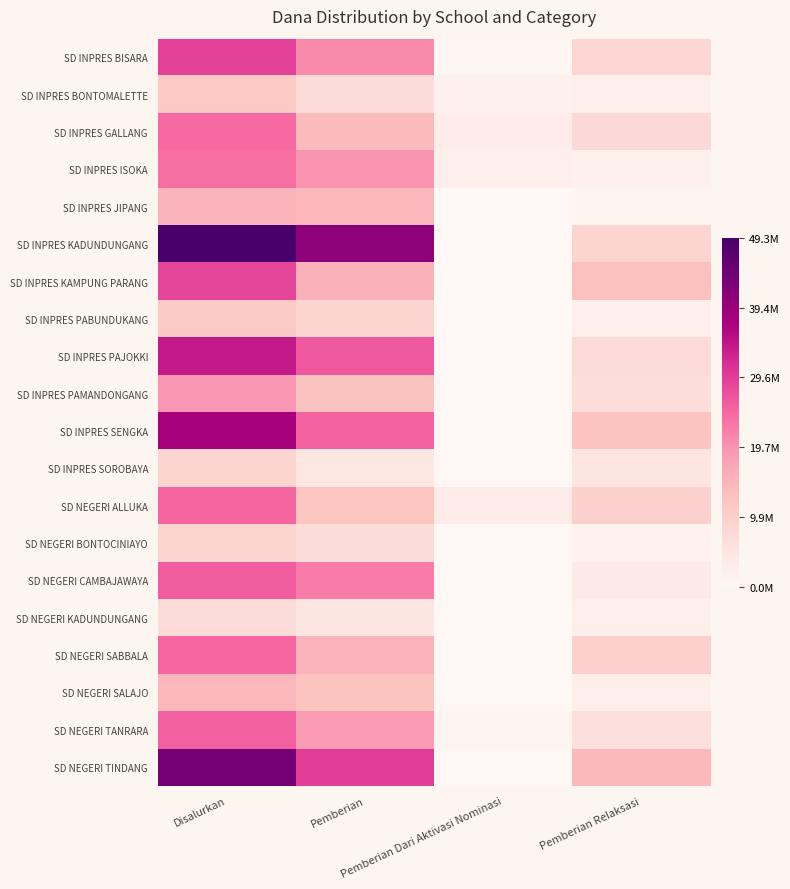

Reading left to right, what are all the values shown in this chart?

SD INPRES BISARA: Disalurkan=0.6	Pemberian=0.4	Pemberian Dari Aktivasi Nominasi=0.0	Pemberian Relaksasi=0.2
SD INPRES BONTOMALETTE: Disalurkan=0.2	Pemberian=0.1	Pemberian Dari Aktivasi Nominasi=0.0	Pemberian Relaksasi=0.0
SD INPRES GALLANG: Disalurkan=0.5	Pemberian=0.3	Pemberian Dari Aktivasi Nominasi=0.1	Pemberian Relaksasi=0.2
SD INPRES ISOKA: Disalurkan=0.5	Pemberian=0.4	Pemberian Dari Aktivasi Nominasi=0.0	Pemberian Relaksasi=0.0
SD INPRES JIPANG: Disalurkan=0.3	Pemberian=0.3	Pemberian Dari Aktivasi Nominasi=0.0	Pemberian Relaksasi=0.0
SD INPRES KADUNDUNGANG: Disalurkan=1.0	Pemberian=0.8	Pemberian Dari Aktivasi Nominasi=0.0	Pemberian Relaksasi=0.2
SD INPRES KAMPUNG PARANG: Disalurkan=0.6	Pemberian=0.3	Pemberian Dari Aktivasi Nominasi=0.0	Pemberian Relaksasi=0.3
SD INPRES PABUNDUKANG: Disalurkan=0.2	Pemberian=0.2	Pemberian Dari Aktivasi Nominasi=0.0	Pemberian Relaksasi=0.0
SD INPRES PAJOKKI: Disalurkan=0.7	Pemberian=0.5	Pemberian Dari Aktivasi Nominasi=0.0	Pemberian Relaksasi=0.2
SD INPRES PAMANDONGANG: Disalurkan=0.4	Pemberian=0.3	Pemberian Dari Aktivasi Nominasi=0.0	Pemberian Relaksasi=0.1
SD INPRES SENGKA: Disalurkan=0.8	Pemberian=0.5	Pemberian Dari Aktivasi Nominasi=0.0	Pemberian Relaksasi=0.3
SD INPRES SOROBAYA: Disalurkan=0.2	Pemberian=0.1	Pemberian Dari Aktivasi Nominasi=0.0	Pemberian Relaksasi=0.1
SD NEGERI ALLUKA: Disalurkan=0.5	Pemberian=0.2	Pemberian Dari Aktivasi Nominasi=0.1	Pemberian Relaksasi=0.2
SD NEGERI BONTOCINIAYO: Disalurkan=0.2	Pemberian=0.1	Pemberian Dari Aktivasi Nominasi=0.0	Pemberian Relaksasi=0.0
SD NEGERI CAMBAJAWAYA: Disalurkan=0.5	Pemberian=0.5	Pemberian Dari Aktivasi Nominasi=0.0	Pemberian Relaksasi=0.1
SD NEGERI KADUNDUNGANG: Disalurkan=0.1	Pemberian=0.1	Pemberian Dari Aktivasi Nominasi=0.0	Pemberian Relaksasi=0.0
SD NEGERI SABBALA: Disalurkan=0.5	Pemberian=0.3	Pemberian Dari Aktivasi Nominasi=0.0	Pemberian Relaksasi=0.2
SD NEGERI SALAJO: Disalurkan=0.3	Pemberian=0.3	Pemberian Dari Aktivasi Nominasi=0.0	Pemberian Relaksasi=0.0
SD NEGERI TANRARA: Disalurkan=0.5	Pemberian=0.4	Pemberian Dari Aktivasi Nominasi=0.0	Pemberian Relaksasi=0.1
SD NEGERI TINDANG: Disalurkan=0.9	Pemberian=0.6	Pemberian Dari Aktivasi Nominasi=0.0	Pemberian Relaksasi=0.3